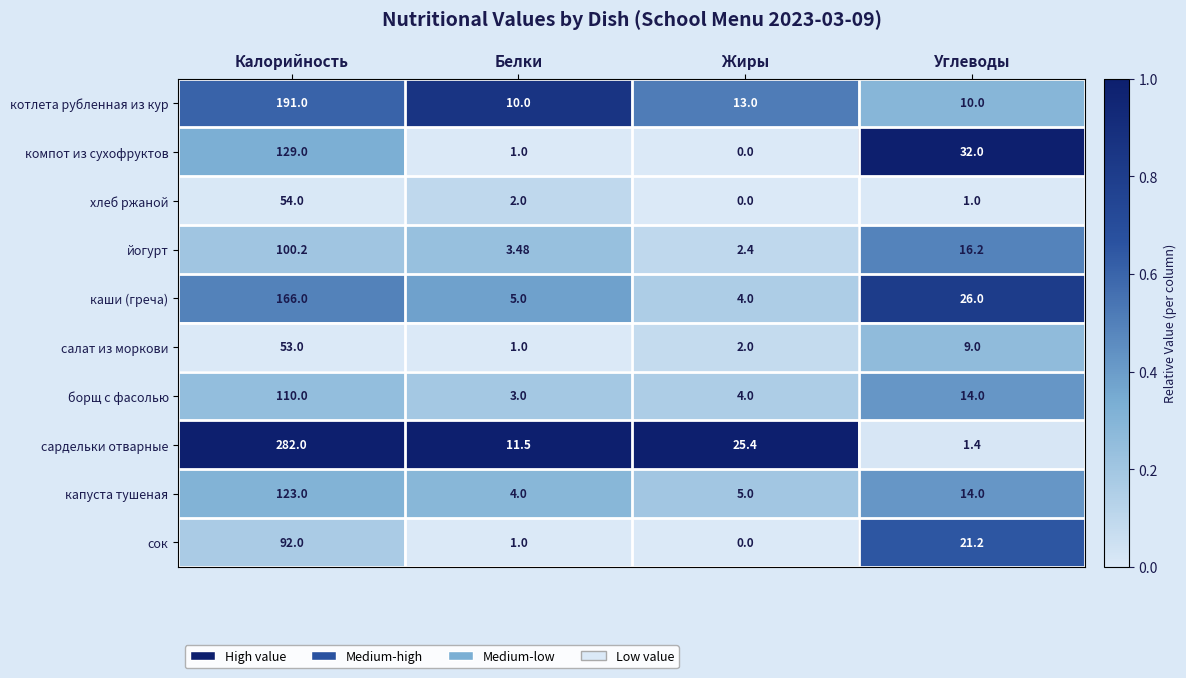

Which series has the largest total across all categories?

сардельки отварные